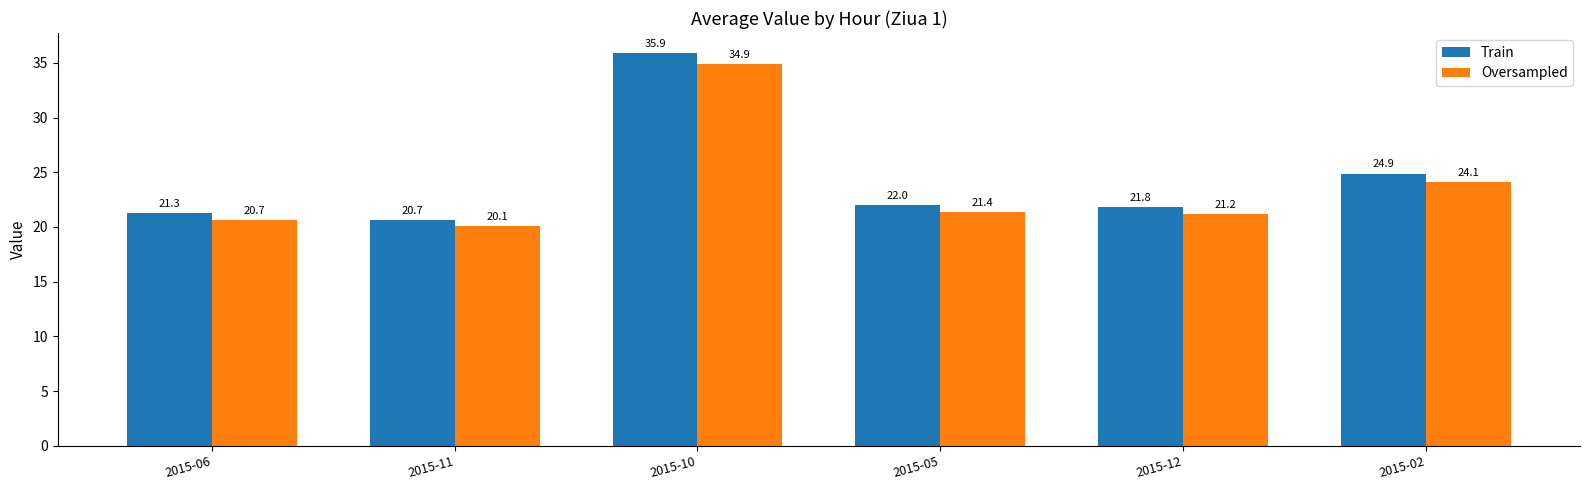

What is the difference between the highest and lowest values at 2015-06?

0.6